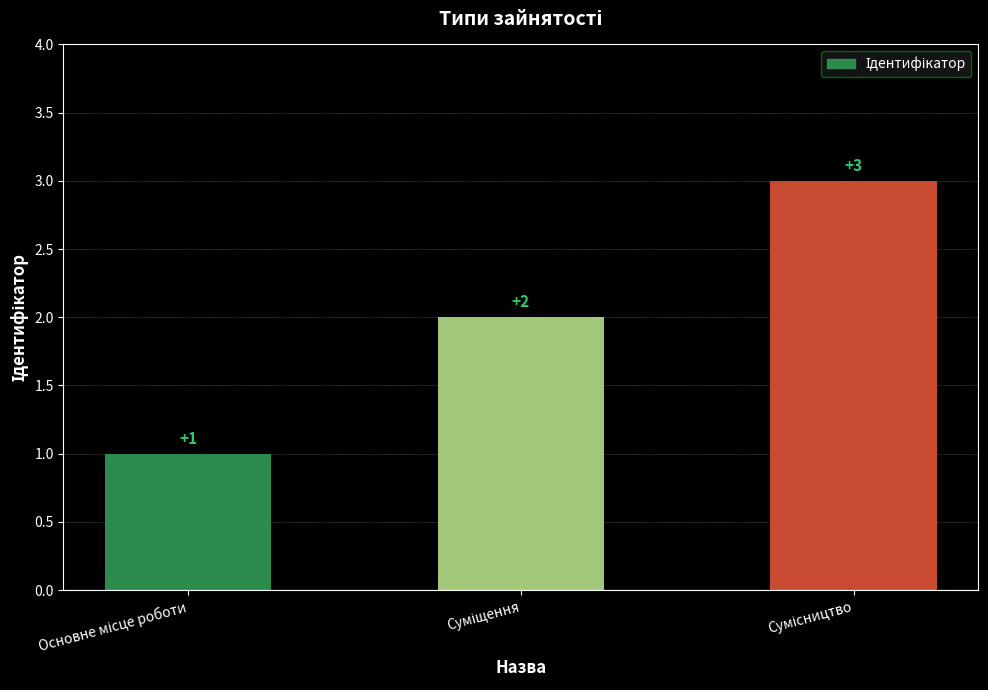

Count the values in the range 1 to 3.

3